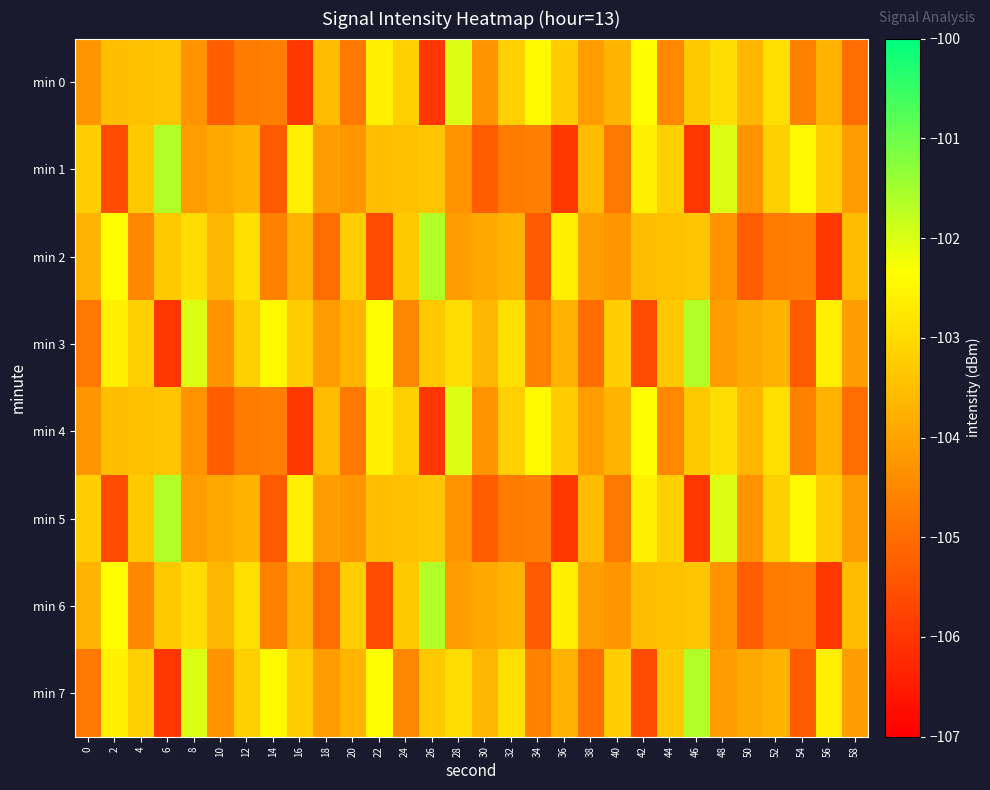

Reading left to right, transcribe all the data shown in this chart.

min 0: 0=-104.2	2=-103.5	4=-103.5	6=-103.4	8=-104.3	10=-105.3	12=-104.7	14=-104.7	16=-106.0	18=-103.6	20=-104.8	22=-102.6	24=-103.2	26=-106.0	28=-102.0	30=-104.3	32=-103.2	34=-102.4	36=-103.3	38=-104.1	40=-103.7	42=-102.4	44=-104.5	46=-103.3	48=-102.9	50=-103.6	52=-102.9	54=-104.6	56=-103.7	58=-105.0
min 1: 0=-103.2	2=-105.6	4=-103.3	6=-101.6	8=-104.1	10=-103.9	12=-103.7	14=-105.3	16=-102.6	18=-104.1	20=-104.2	22=-103.5	24=-103.5	26=-103.4	28=-104.3	30=-105.3	32=-104.7	34=-104.7	36=-106.0	38=-103.6	40=-104.8	42=-102.6	44=-103.2	46=-106.0	48=-102.0	50=-104.3	52=-103.2	54=-102.4	56=-103.3	58=-104.1
min 2: 0=-103.7	2=-102.4	4=-104.5	6=-103.3	8=-102.9	10=-103.6	12=-102.9	14=-104.6	16=-103.7	18=-105.0	20=-103.2	22=-105.6	24=-103.3	26=-101.6	28=-104.1	30=-103.9	32=-103.7	34=-105.3	36=-102.6	38=-104.1	40=-104.2	42=-103.5	44=-103.5	46=-103.4	48=-104.3	50=-105.3	52=-104.7	54=-104.7	56=-106.0	58=-103.6
min 3: 0=-104.8	2=-102.6	4=-103.2	6=-106.0	8=-102.0	10=-104.3	12=-103.2	14=-102.4	16=-103.3	18=-104.1	20=-103.7	22=-102.4	24=-104.5	26=-103.3	28=-102.9	30=-103.6	32=-102.9	34=-104.6	36=-103.7	38=-105.0	40=-103.2	42=-105.6	44=-103.3	46=-101.6	48=-104.1	50=-103.9	52=-103.7	54=-105.3	56=-102.6	58=-104.1
min 4: 0=-104.2	2=-103.5	4=-103.5	6=-103.4	8=-104.3	10=-105.3	12=-104.7	14=-104.7	16=-106.0	18=-103.6	20=-104.8	22=-102.6	24=-103.2	26=-106.0	28=-102.0	30=-104.3	32=-103.2	34=-102.4	36=-103.3	38=-104.1	40=-103.7	42=-102.4	44=-104.5	46=-103.3	48=-102.9	50=-103.6	52=-102.9	54=-104.6	56=-103.7	58=-105.0
min 5: 0=-103.2	2=-105.6	4=-103.3	6=-101.6	8=-104.1	10=-103.9	12=-103.7	14=-105.3	16=-102.6	18=-104.1	20=-104.2	22=-103.5	24=-103.5	26=-103.4	28=-104.3	30=-105.3	32=-104.7	34=-104.7	36=-106.0	38=-103.6	40=-104.8	42=-102.6	44=-103.2	46=-106.0	48=-102.0	50=-104.3	52=-103.2	54=-102.4	56=-103.3	58=-104.1
min 6: 0=-103.7	2=-102.4	4=-104.5	6=-103.3	8=-102.9	10=-103.6	12=-102.9	14=-104.6	16=-103.7	18=-105.0	20=-103.2	22=-105.6	24=-103.3	26=-101.6	28=-104.1	30=-103.9	32=-103.7	34=-105.3	36=-102.6	38=-104.1	40=-104.2	42=-103.5	44=-103.5	46=-103.4	48=-104.3	50=-105.3	52=-104.7	54=-104.7	56=-106.0	58=-103.6
min 7: 0=-104.8	2=-102.6	4=-103.2	6=-106.0	8=-102.0	10=-104.3	12=-103.2	14=-102.4	16=-103.3	18=-104.1	20=-103.7	22=-102.4	24=-104.5	26=-103.3	28=-102.9	30=-103.6	32=-102.9	34=-104.6	36=-103.7	38=-105.0	40=-103.2	42=-105.6	44=-103.3	46=-101.6	48=-104.1	50=-103.9	52=-103.7	54=-105.3	56=-102.6	58=-104.1